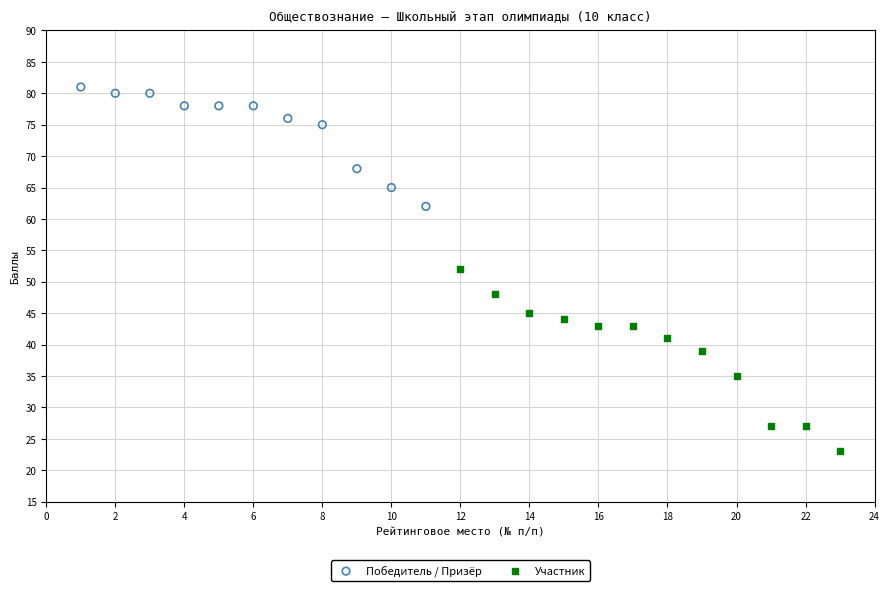

Which series contains the lowest Y value?

Участник